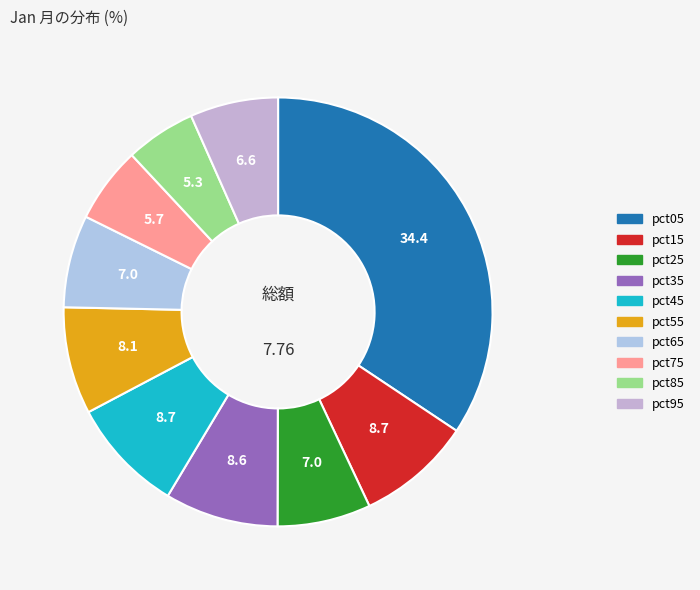

How many segments does this pie chart have?

10